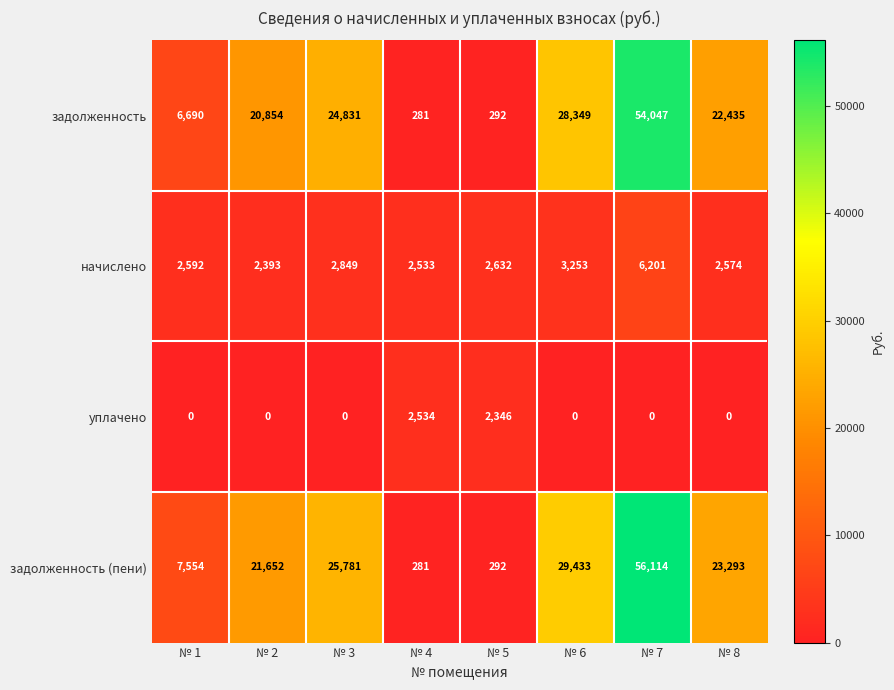

The value of задолженность at № 5 is 292. True or false?

True